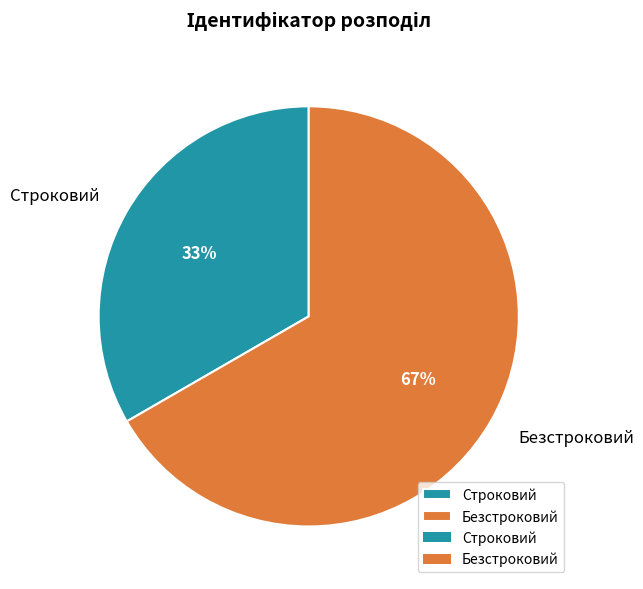

To the nearest percent, what is the combined percentage of Безстроковий and Строковий?

100%